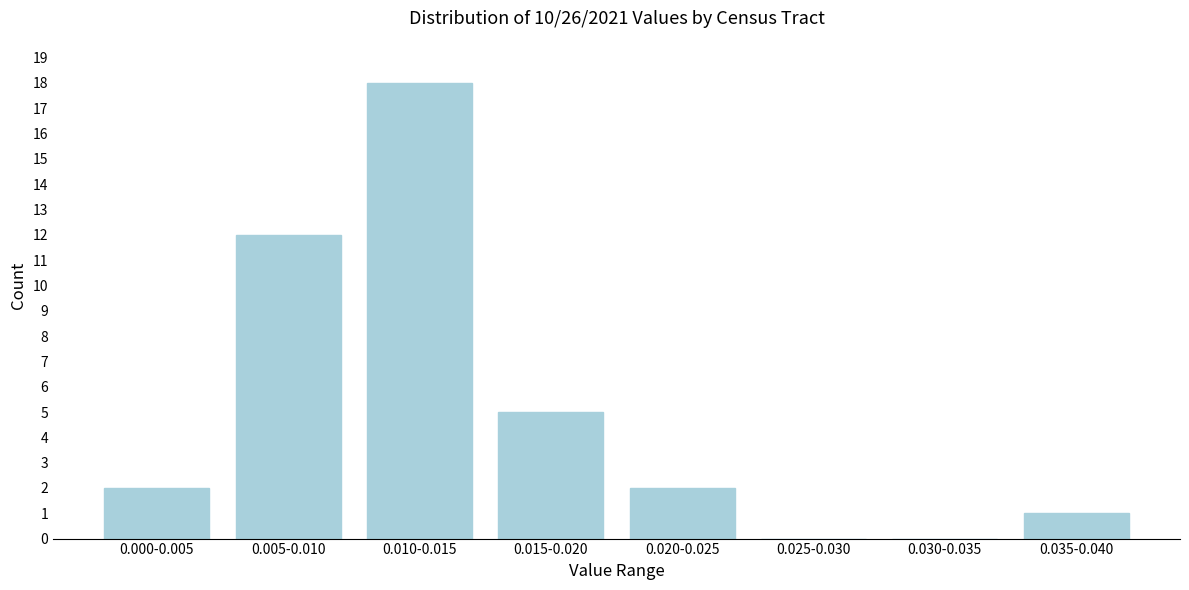

Reading right to left, what are all the values shown in this chart?

0.035-0.040=1	0.030-0.035=0	0.025-0.030=0	0.020-0.025=2	0.015-0.020=5	0.010-0.015=18	0.005-0.010=12	0.000-0.005=2